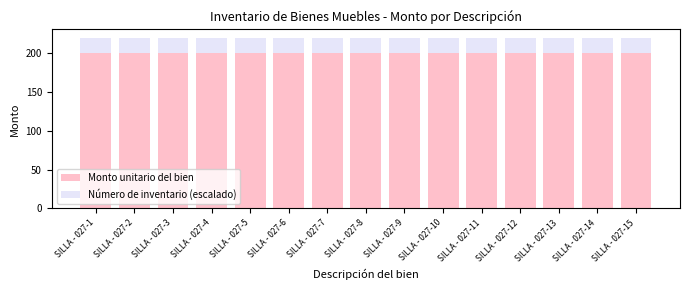

What is the lowest value of the Monto unitario del bien series?

200